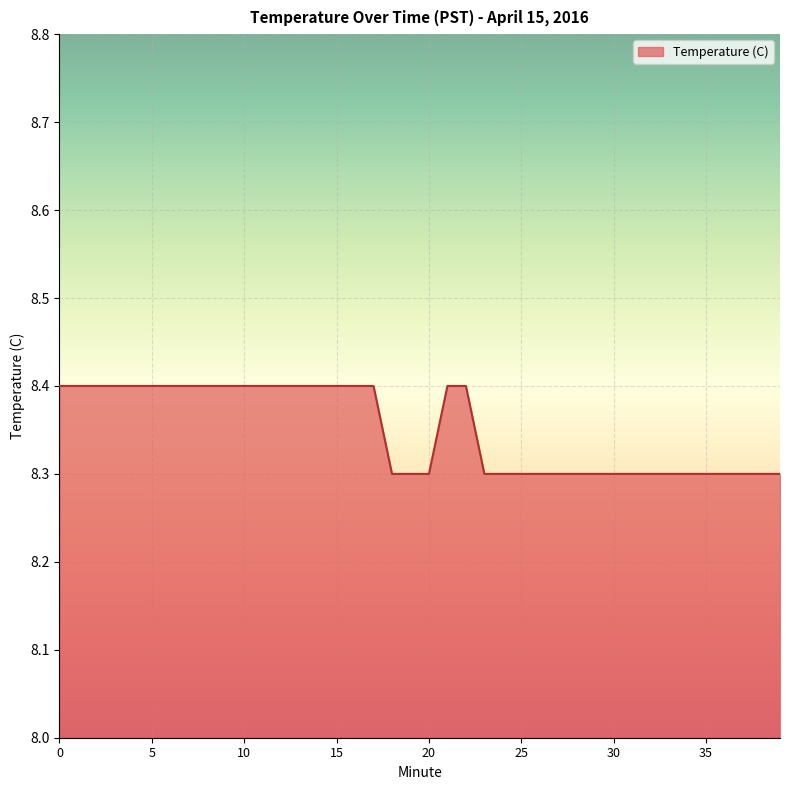

What is the maximum value shown in the chart?

8.4